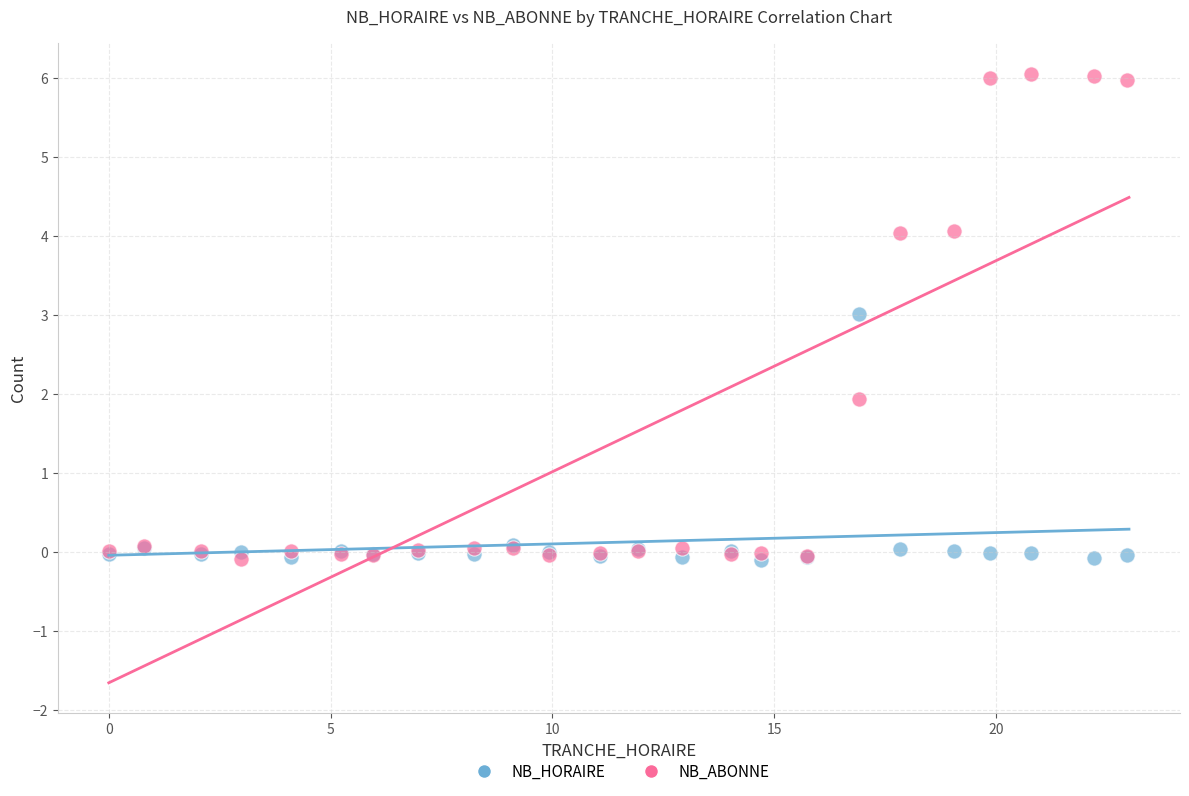

Which series has the widest spread of Y values?

NB_ABONNE